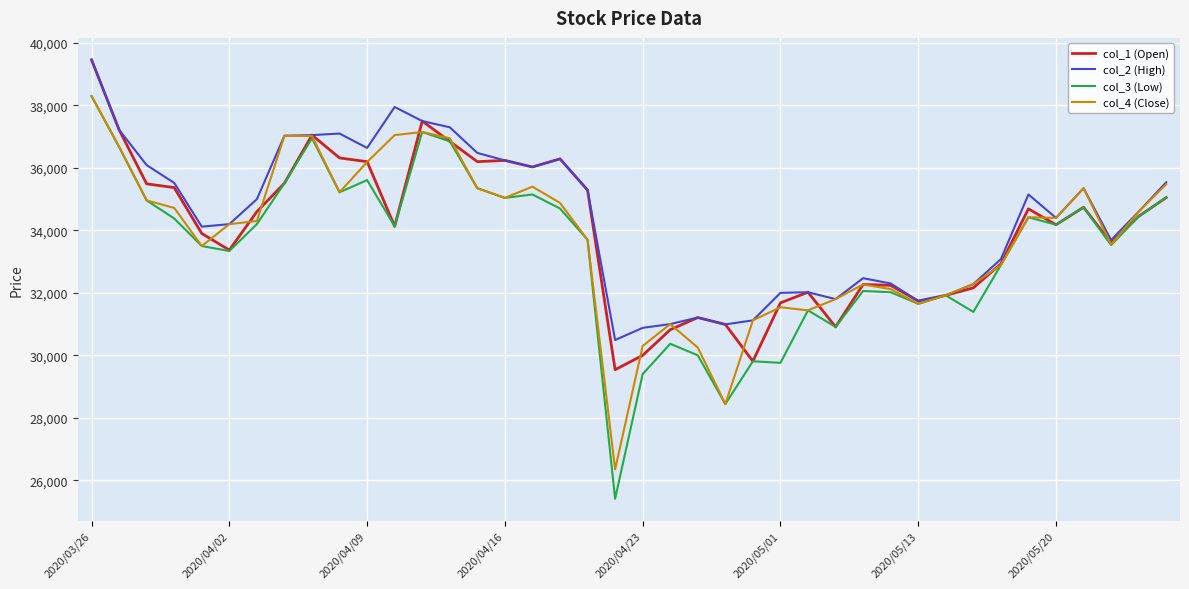

What is the smallest value displayed?

25410